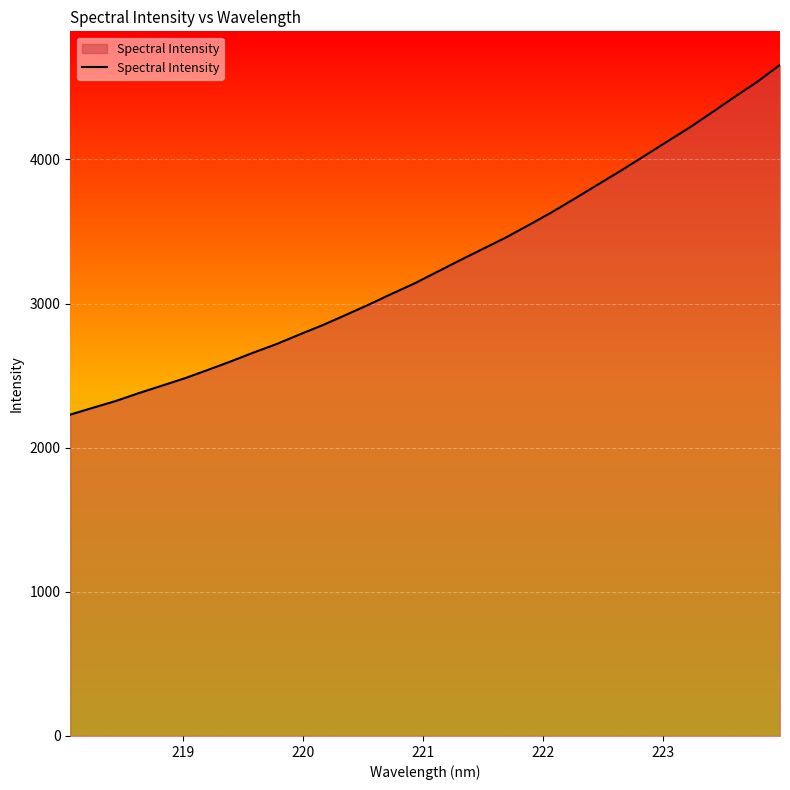

What is the difference between the maximum and minimum values?

2426.0